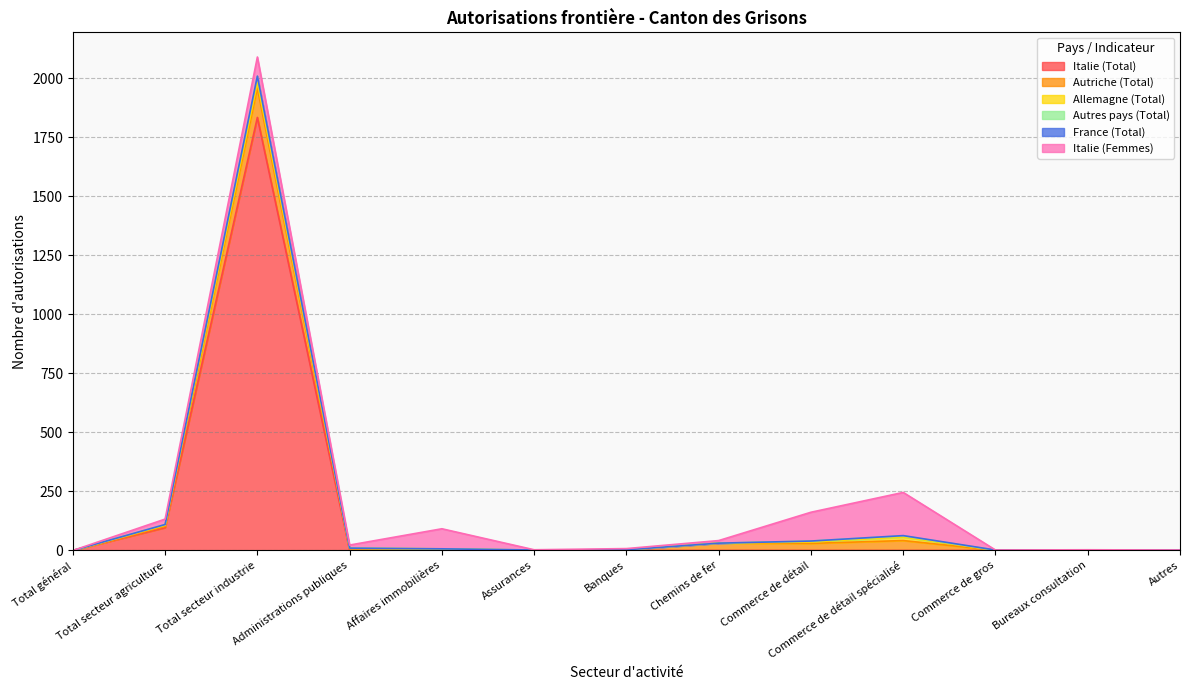

What is the value of the Italie (Femmes) point at the 10th from the left?

183